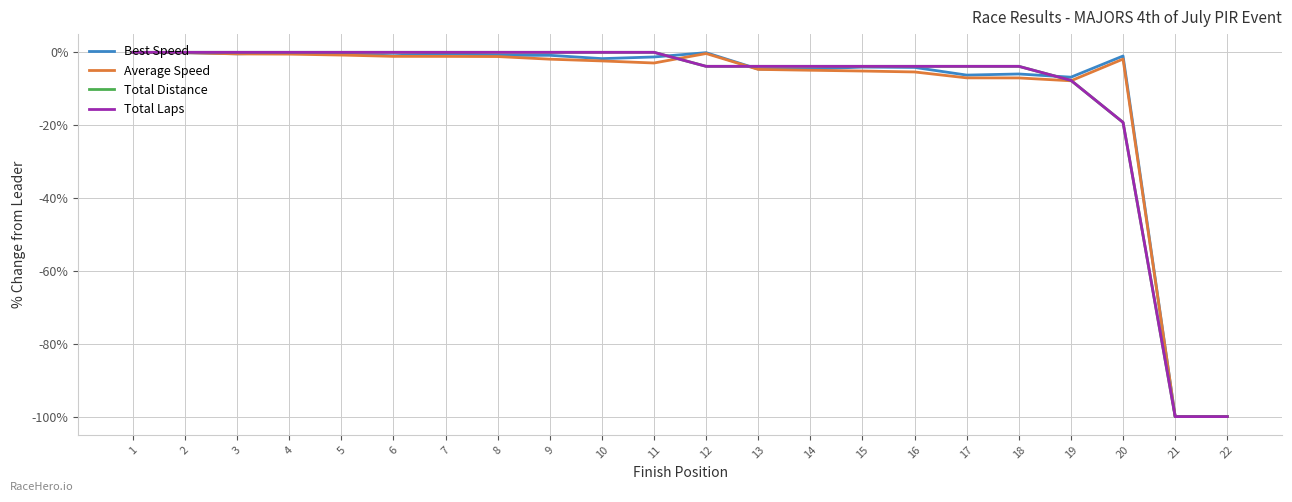

Is the value of Total Distance at 9 greater than the value of Total Laps at 20?

Yes